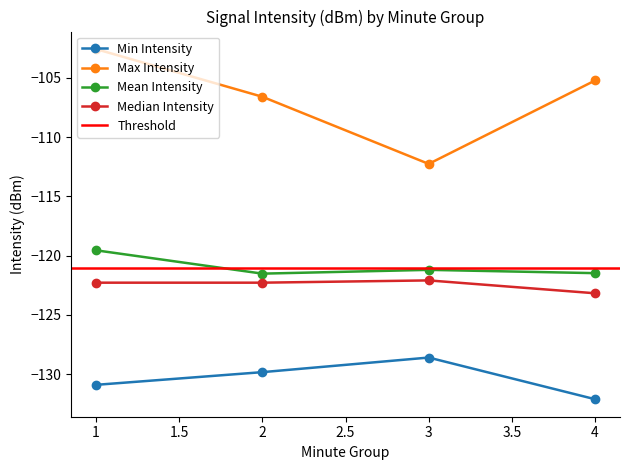

The Median Intensity series shows -168.2 at 3. True or false?

False